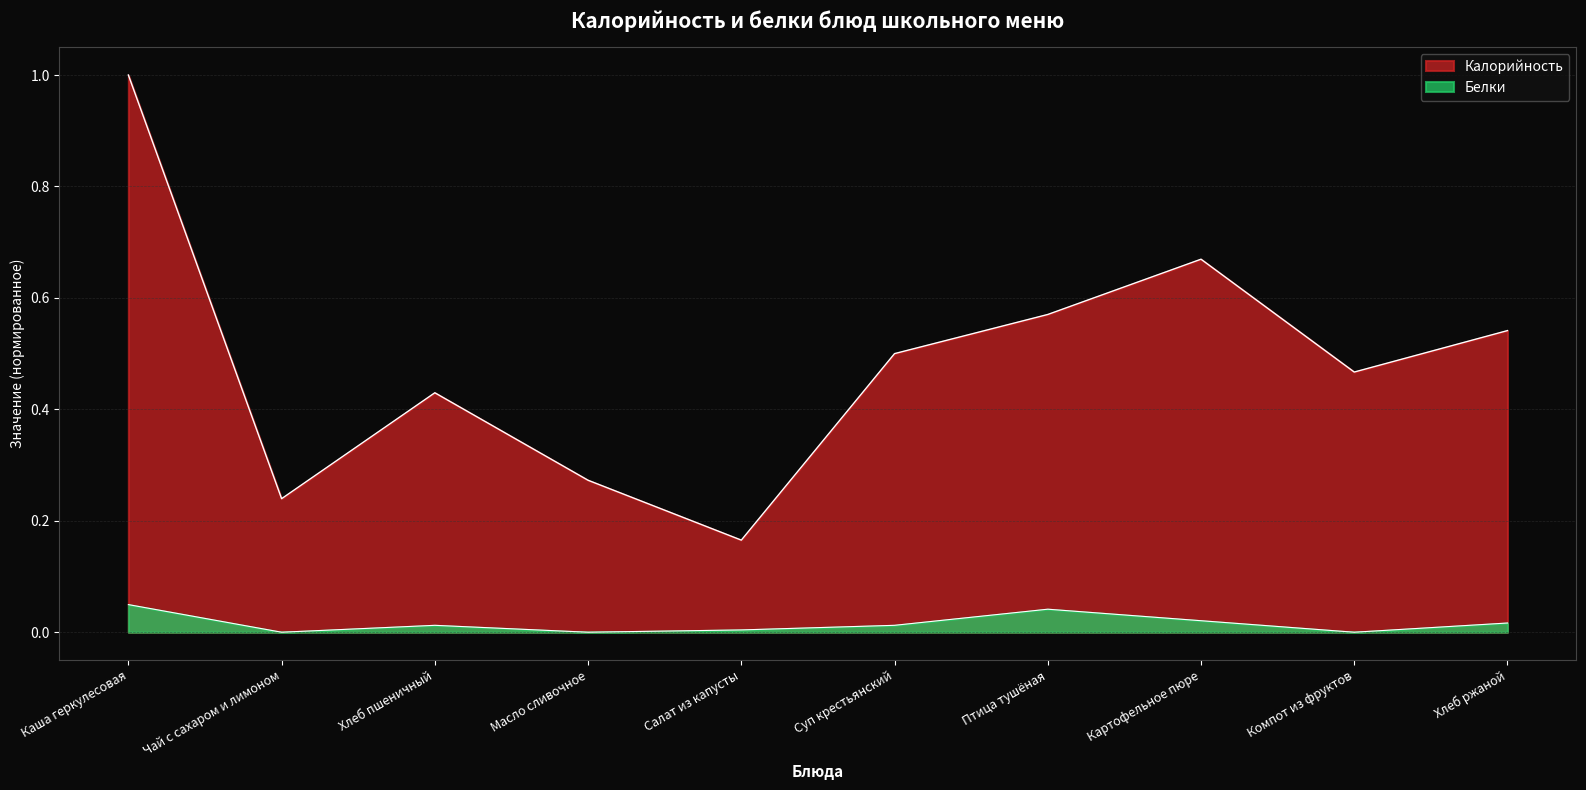

What are all the series names shown in the legend?

Калорийность, Белки